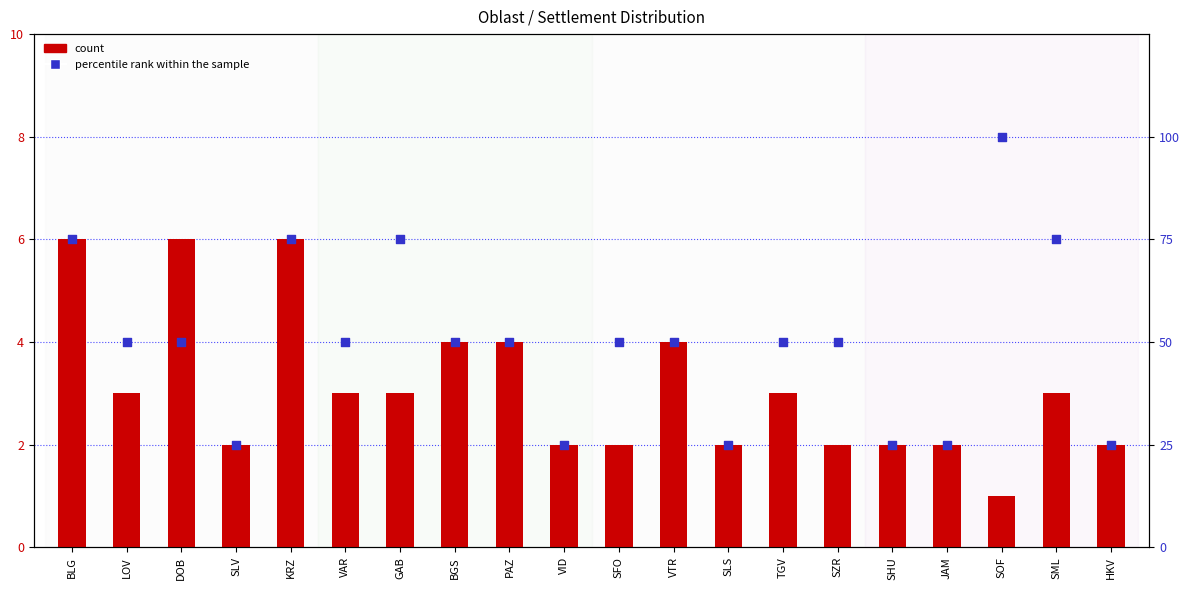

At how many categories does at least one series exceed 83?

1